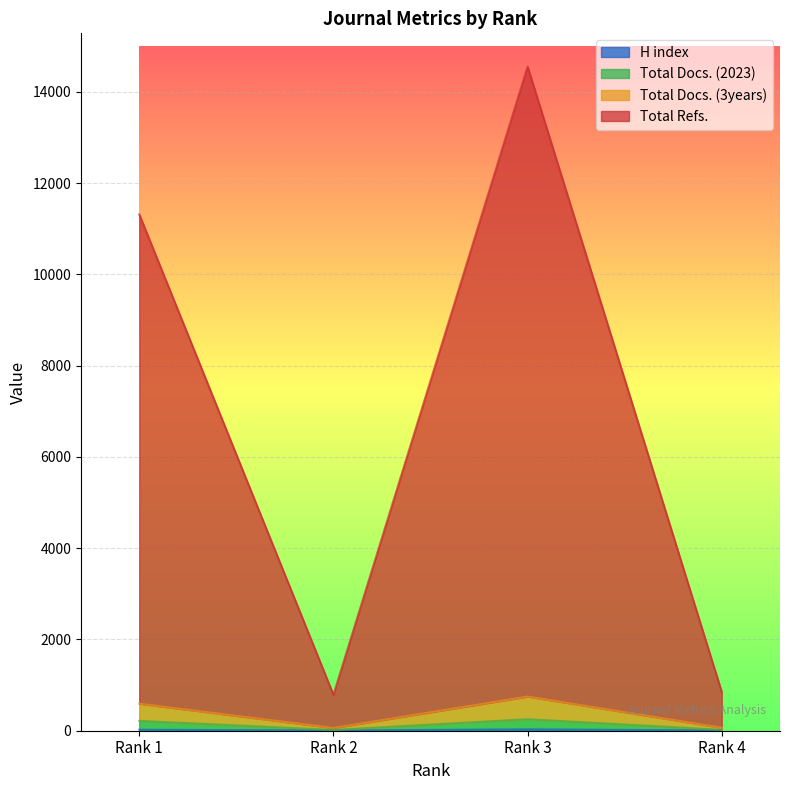

True or false: H index and Total Refs. intersect in this chart.

False